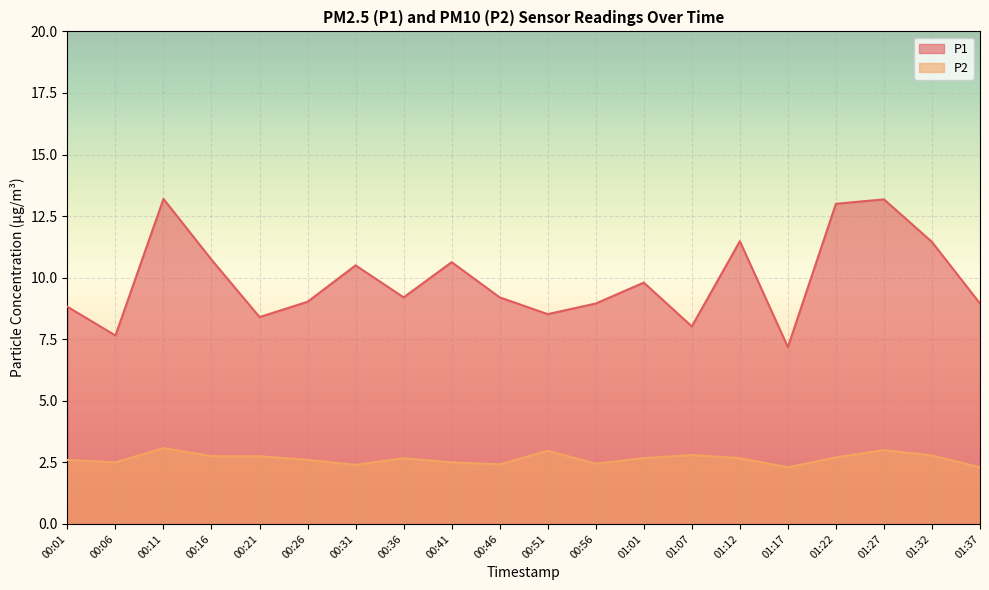

Which has a higher value, 01:22 or 00:21?

01:22